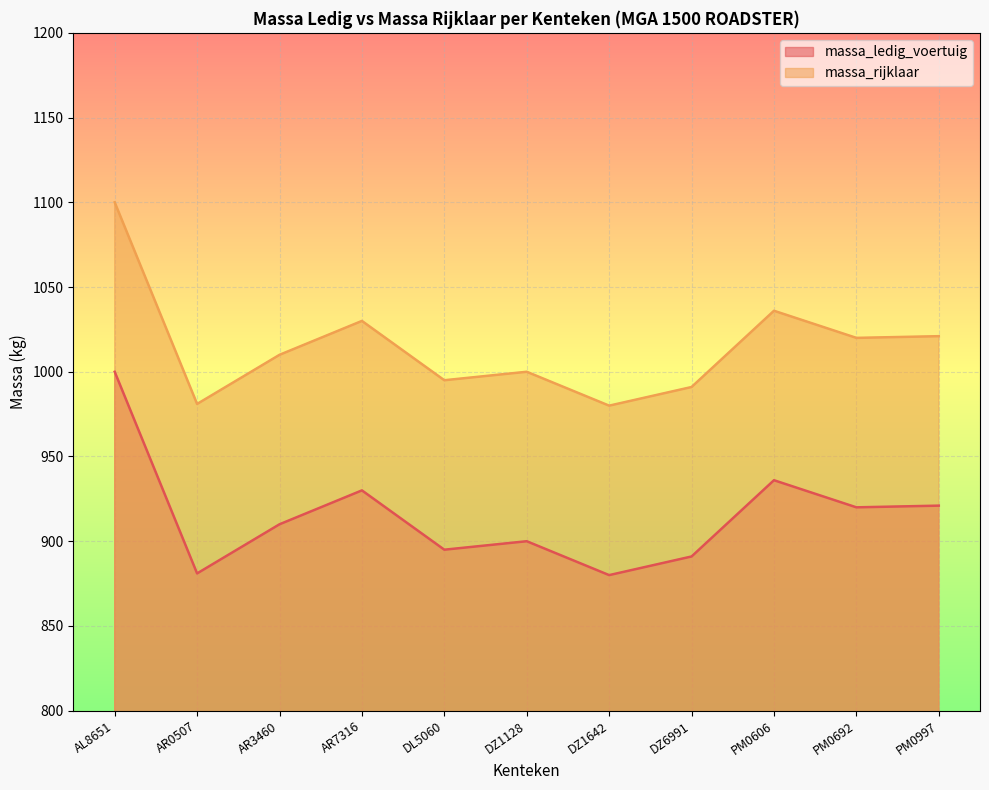

True or false: massa_ledig_voertuig and massa_rijklaar intersect in this chart.

False